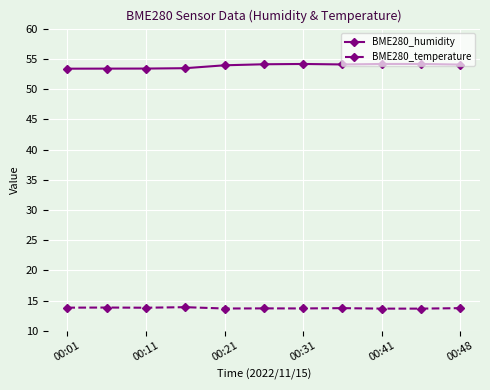

What are all the series names shown in the legend?

BME280_humidity, BME280_temperature